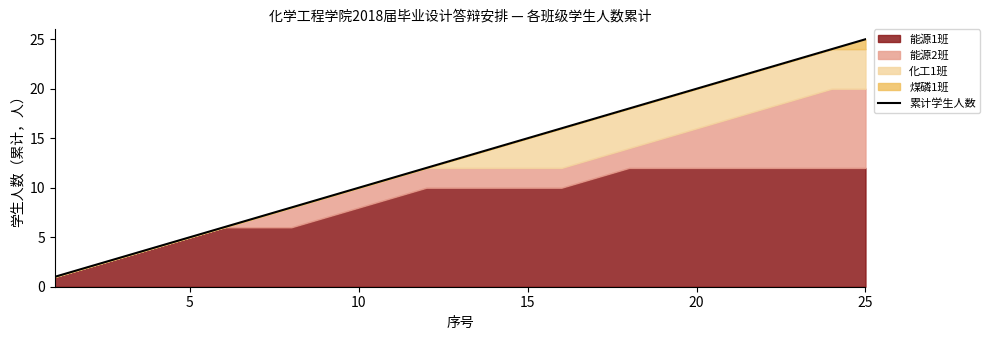

What is the highest value of the 累计学生人数 series?

25